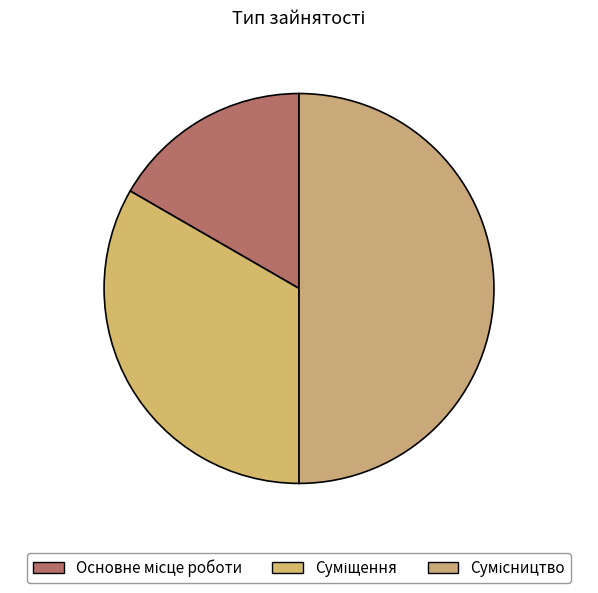

How many segments does this pie chart have?

3